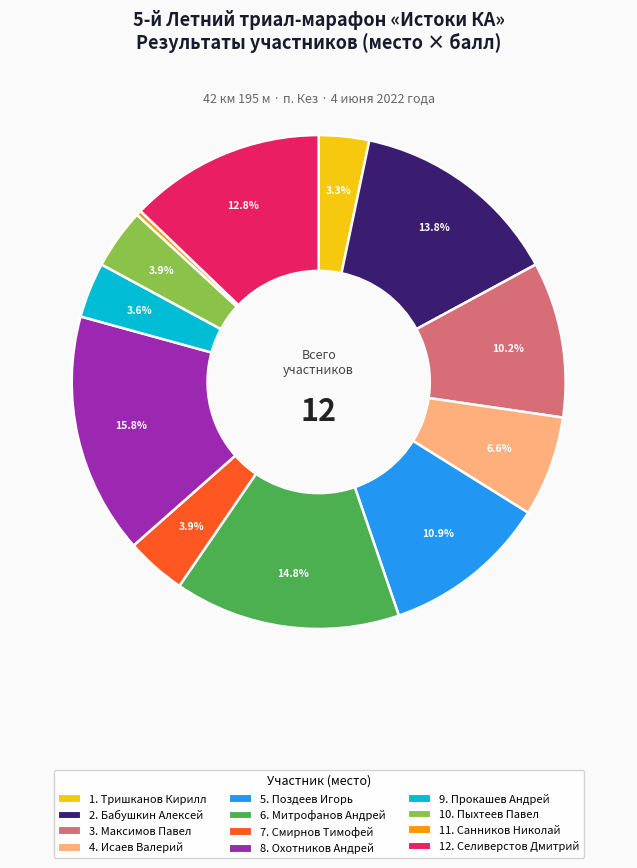

Is there a majority slice in this chart?

No